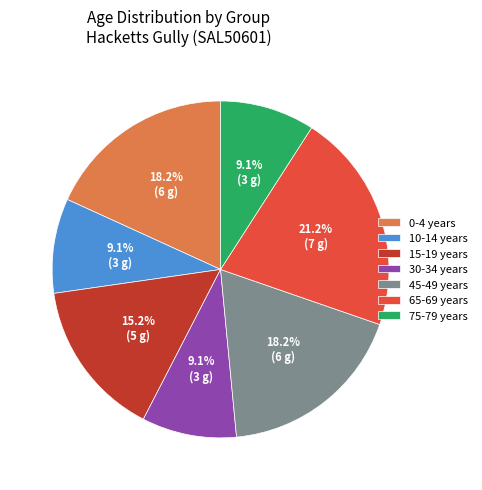

To the nearest percent, what is the average slice percentage?

14%